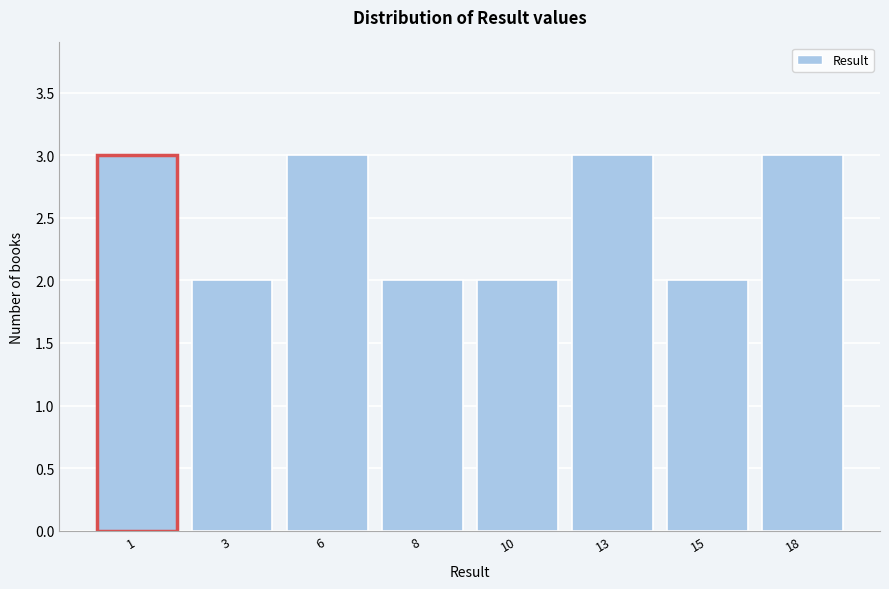

Reading left to right, extract all data points from this chart.

3	2	3	2	2	3	2	3